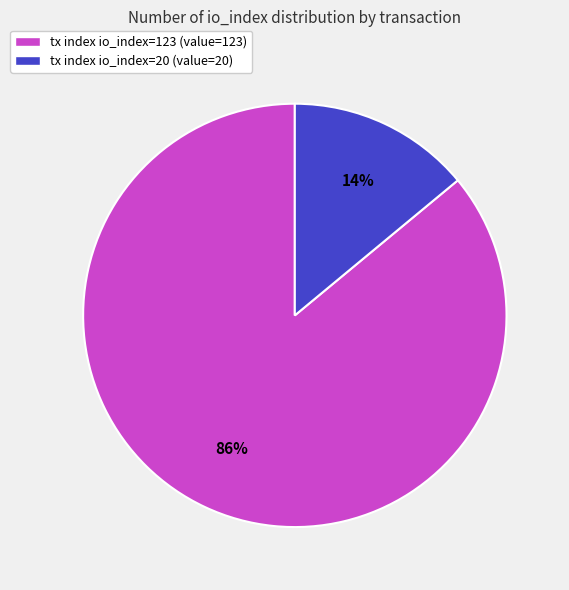

Count the number of slices in the pie.

2